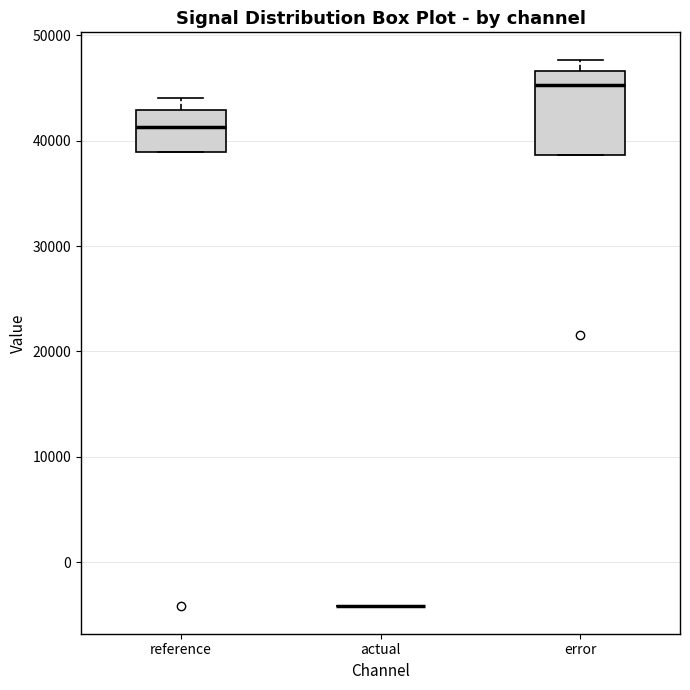

Reading left to right, transcribe this box plot: for each box, give where its median line is, the range the box spans, and where its two whiskers end, as read against the y-axis. The values are not printed on the chart, so give them approximately, as read against the axis.

reference: median 41000, box 39000 to 43000, whiskers 39000 to 44000
actual: box collapsed to a line at -4000, whiskers -4000 to -4000
error: median 45000, box 39000 to 47000, whiskers 39000 to 48000